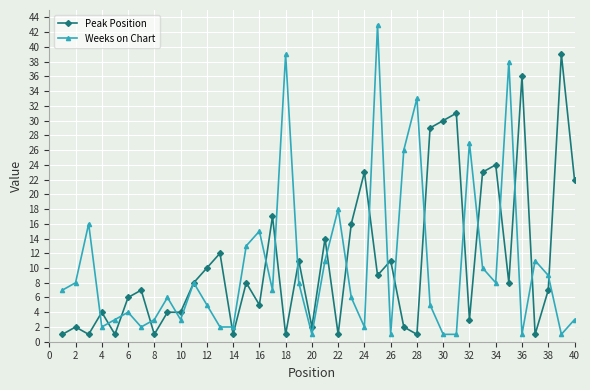

List the series in order of their peak value, lowest first.

Peak Position, Weeks on Chart